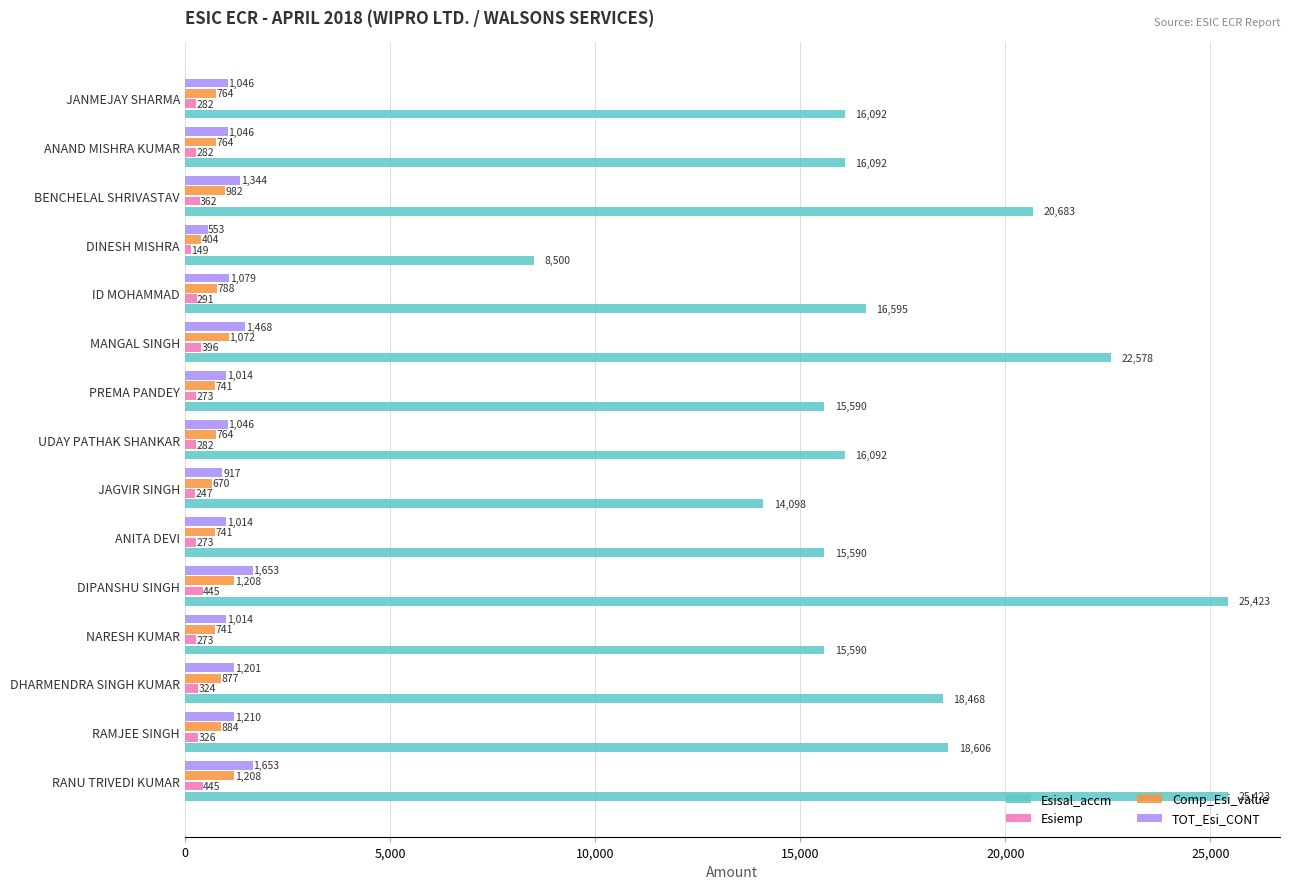

Which series has the widest spread of values?

Esisal_accm